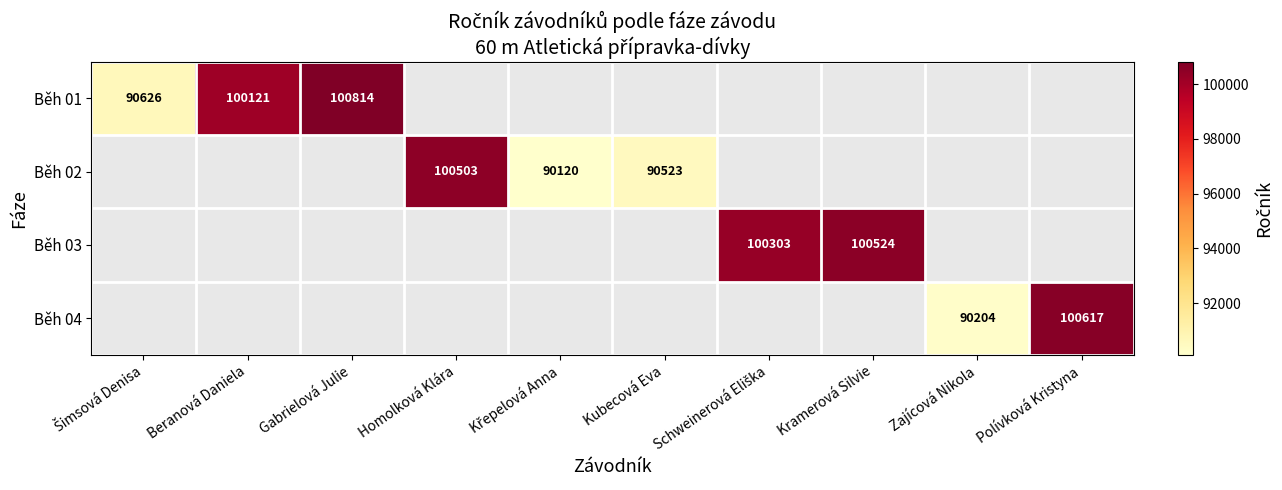

What is the greatest value displayed?

100814.0